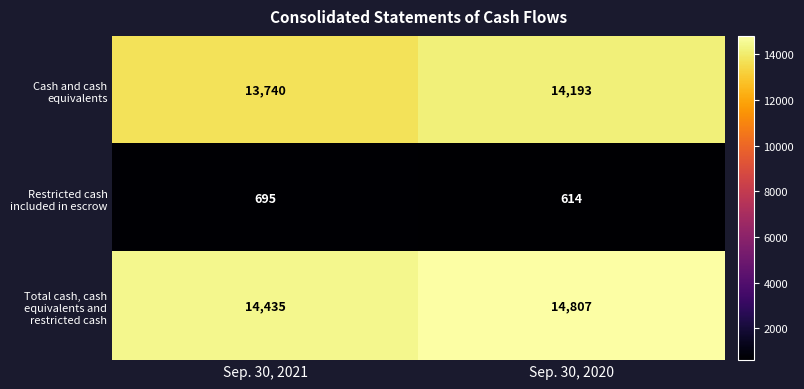

Is it true that Total cash, cash equivalents and restricted cash equals 6208 at Sep. 30, 2020?

False